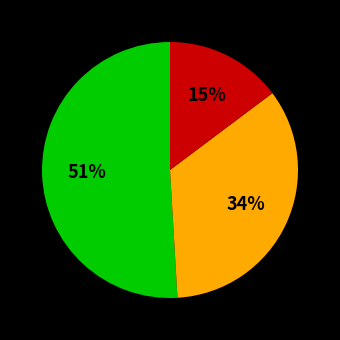

Does any single category account for the majority?

Yes